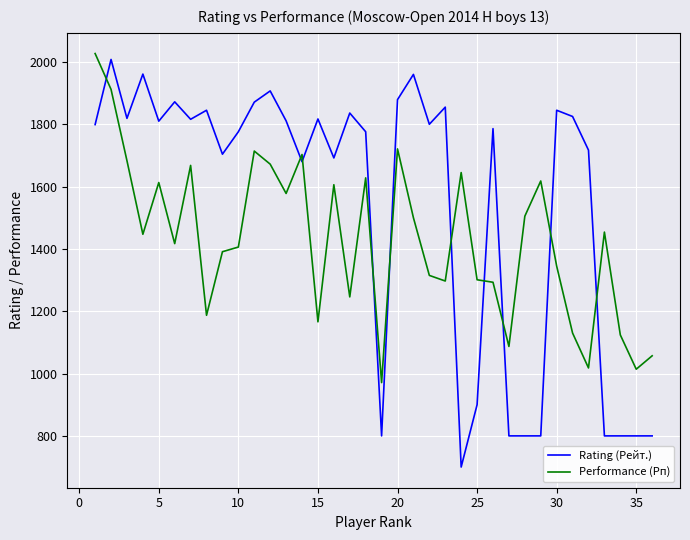

List the series in order of their overall mean, lowest first.

Performance (Рп), Rating (Рейт.)